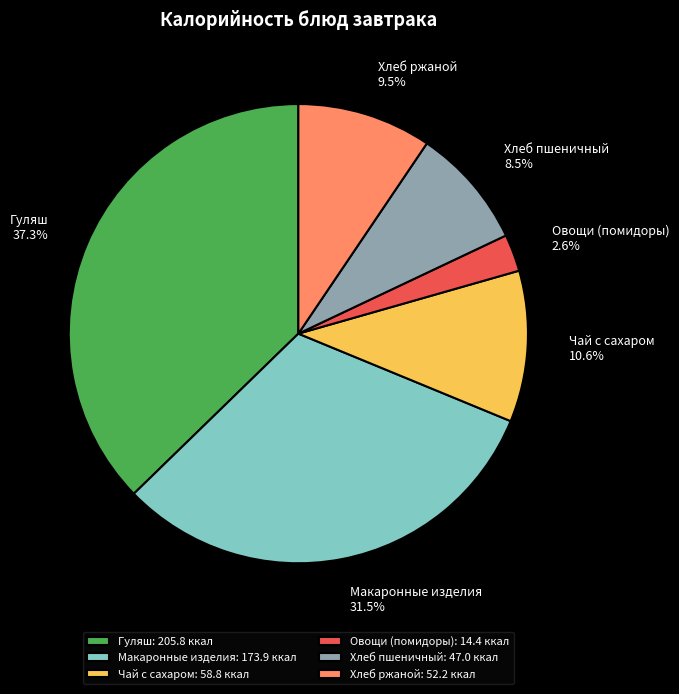

To the nearest percent, what is the average slice percentage?

17%